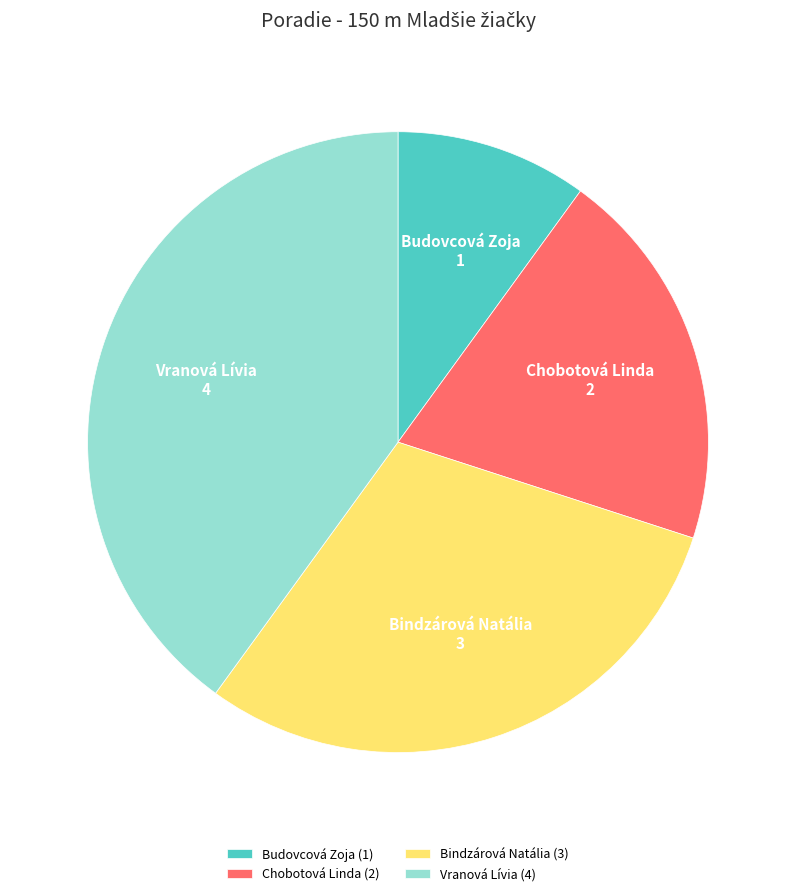

Does Vranová Lívia represent more than half of the total?

No